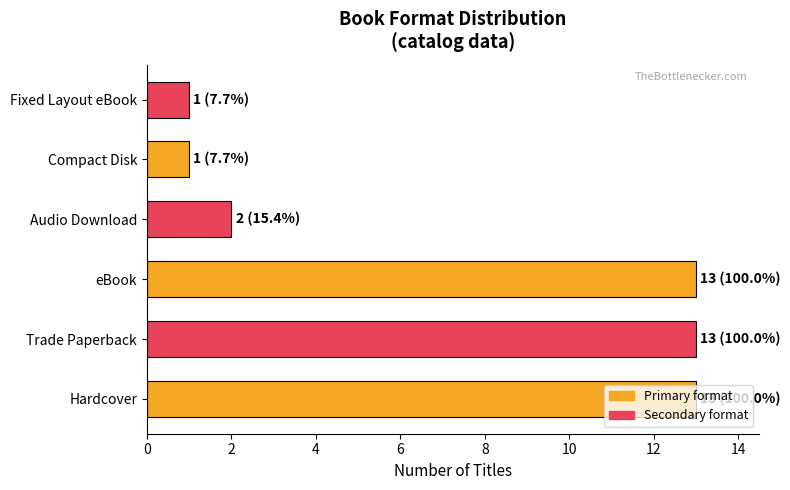

What is the greatest value displayed?

13